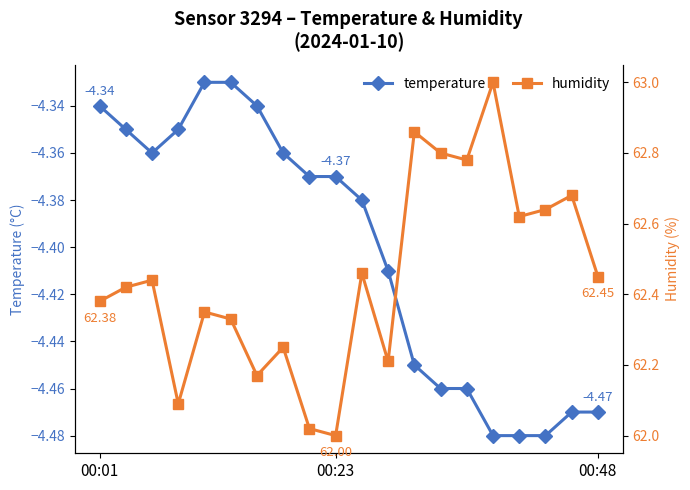

Which has a higher value, 14 or 15?

14